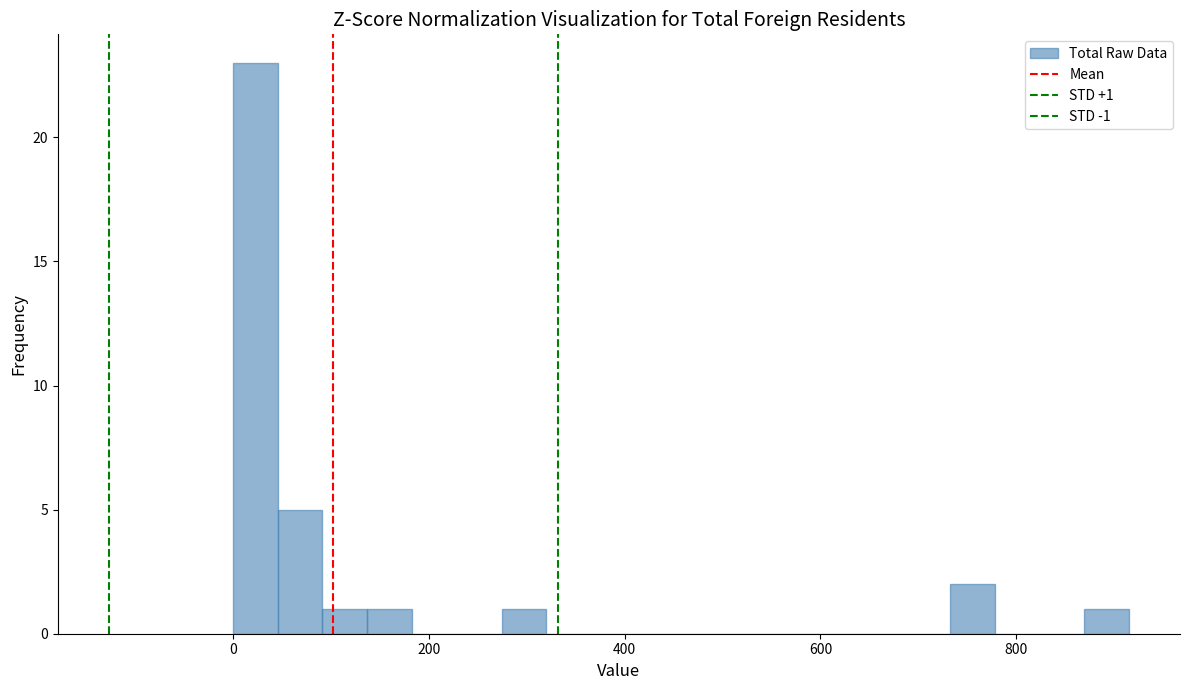

Around what value on the x-axis is the tallest bar? Give the approximate position of its centre, as read against the axis.

20